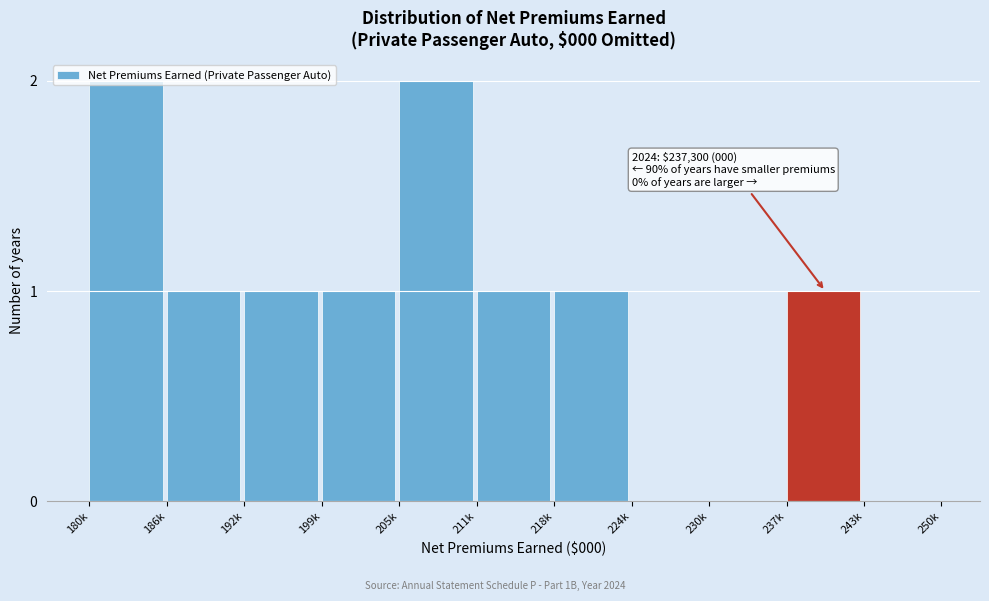

What is the sum of all values?

10